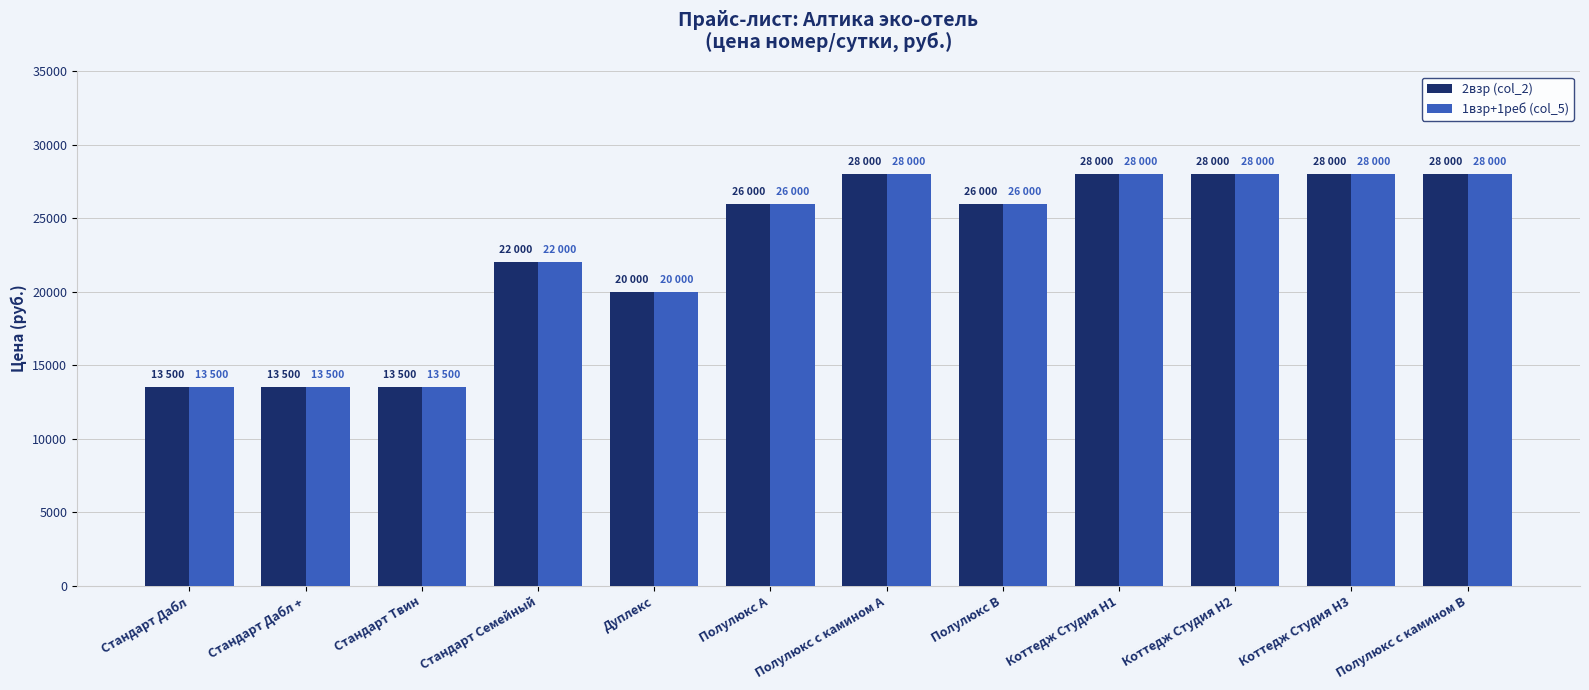

What is the value of the 1взр+1реб (col_5) bar at the 3rd from the left?

13500